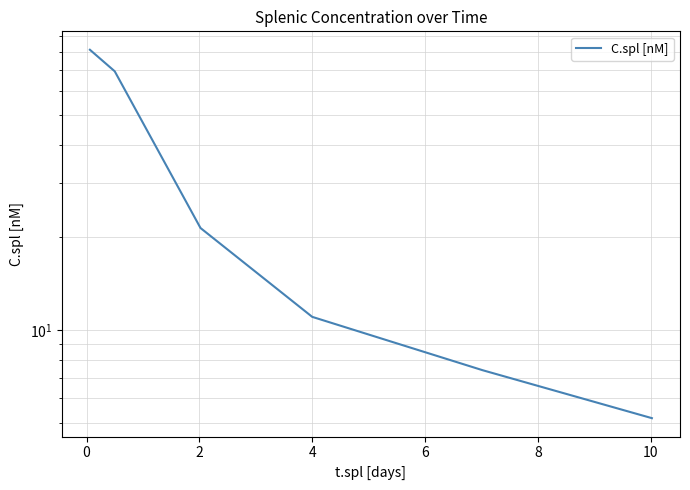

What is the average value?

32.6